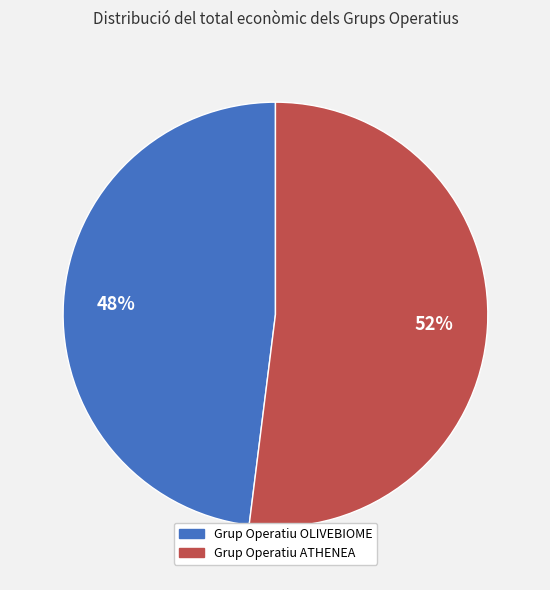

Is it true that Grup Operatiu ATHENEA is 59% of the pie?

False